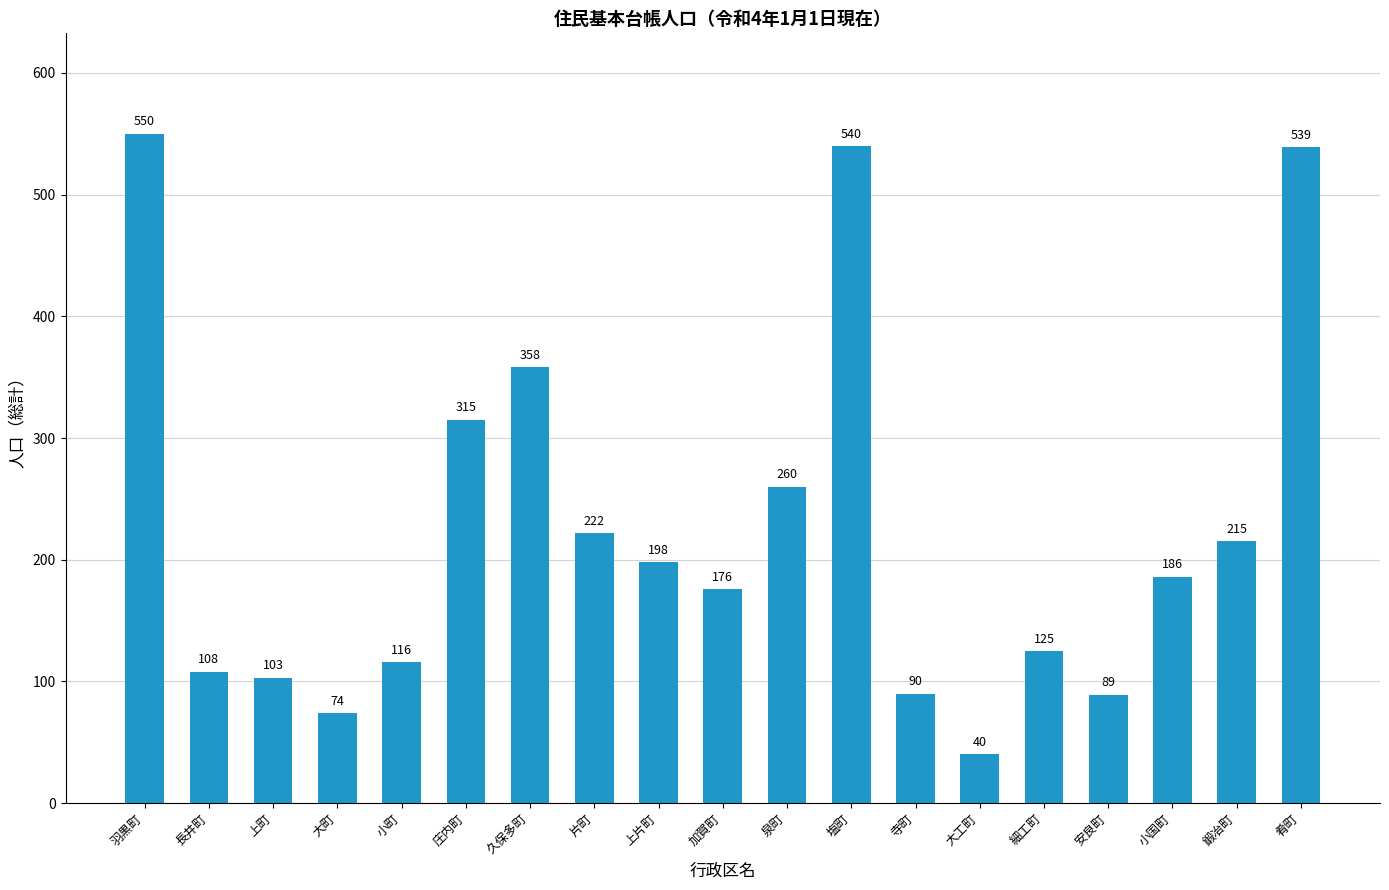

What is the ratio of the value at 細工町 to the value at 大町?

1.7